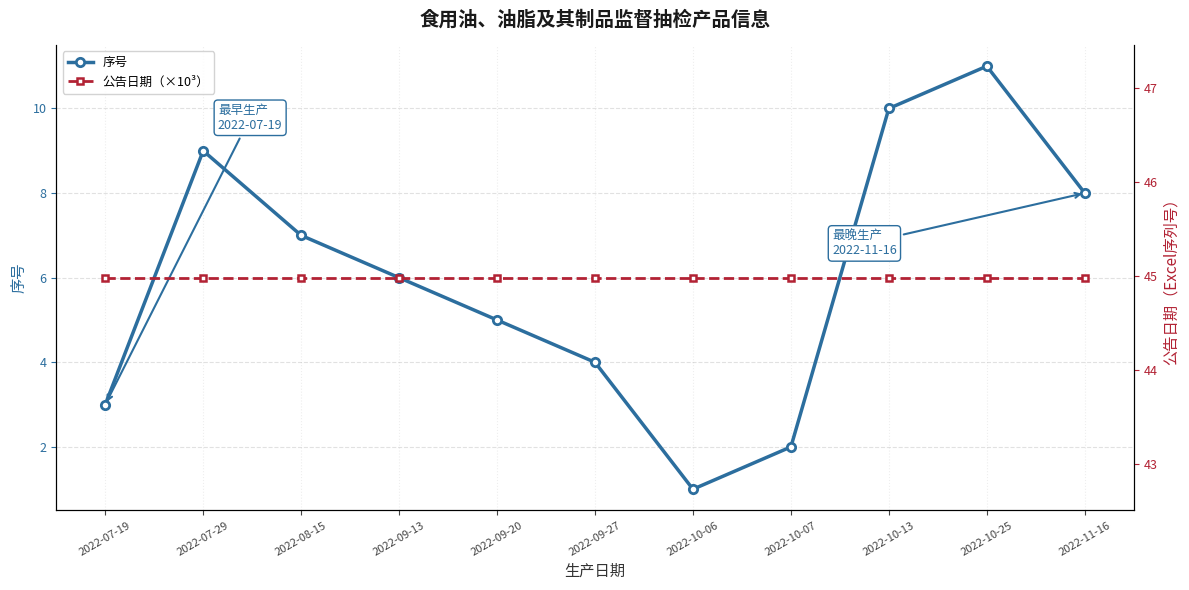

What is the average value of the 公告日期（×10³） series?

45.0